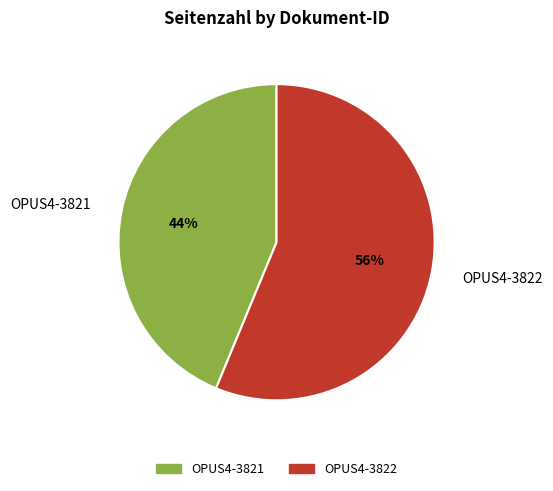

Which category has the biggest portion of the pie?

OPUS4-3822